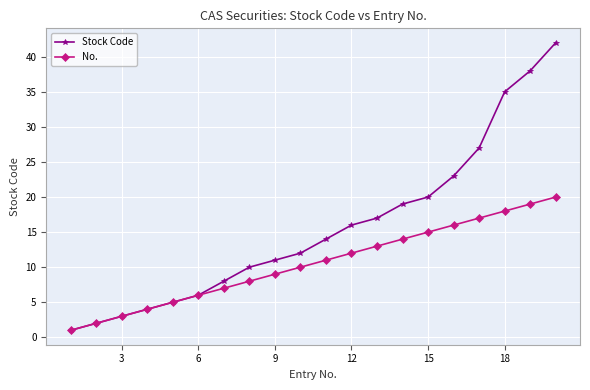

Which series has the largest total across all categories?

Stock Code